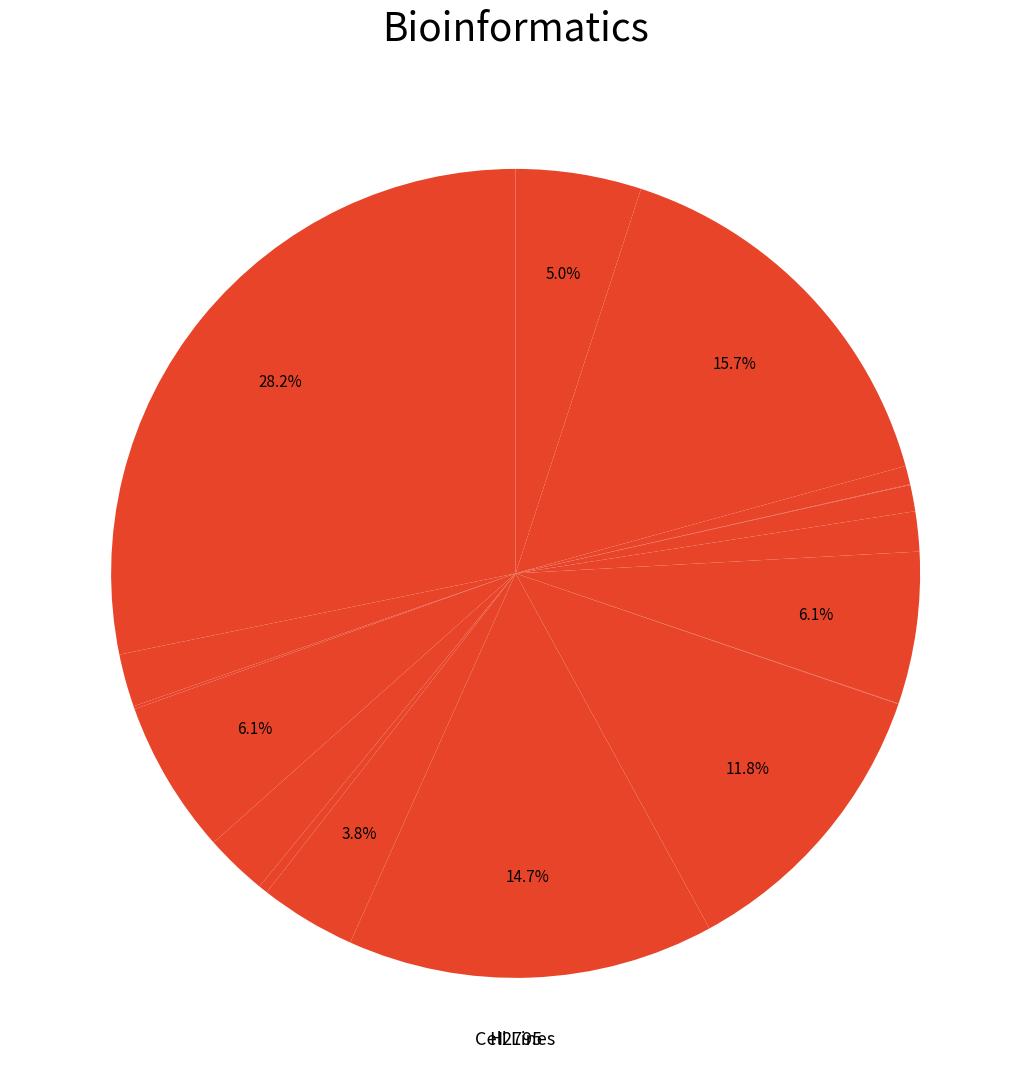

To the nearest percent, what is the average slice percentage?

6%